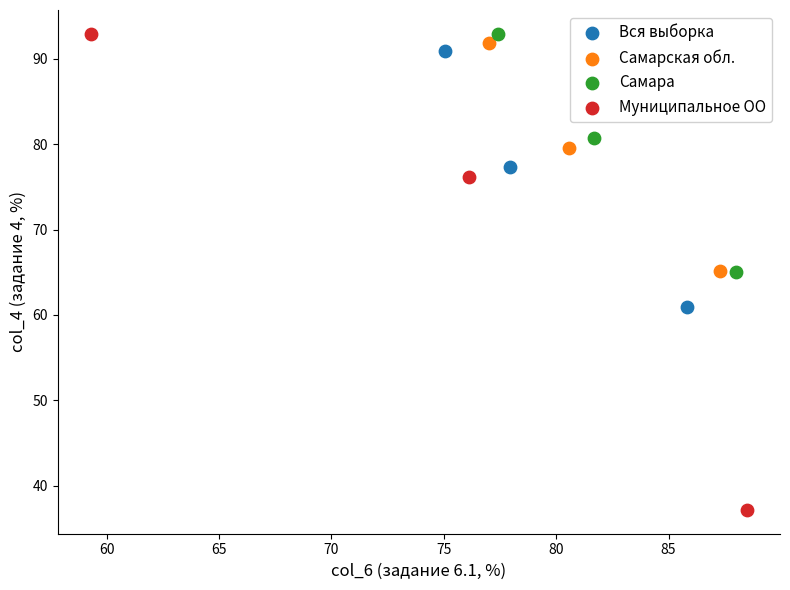

Which series has the largest Y range (max minus min)?

Муниципальное ОО